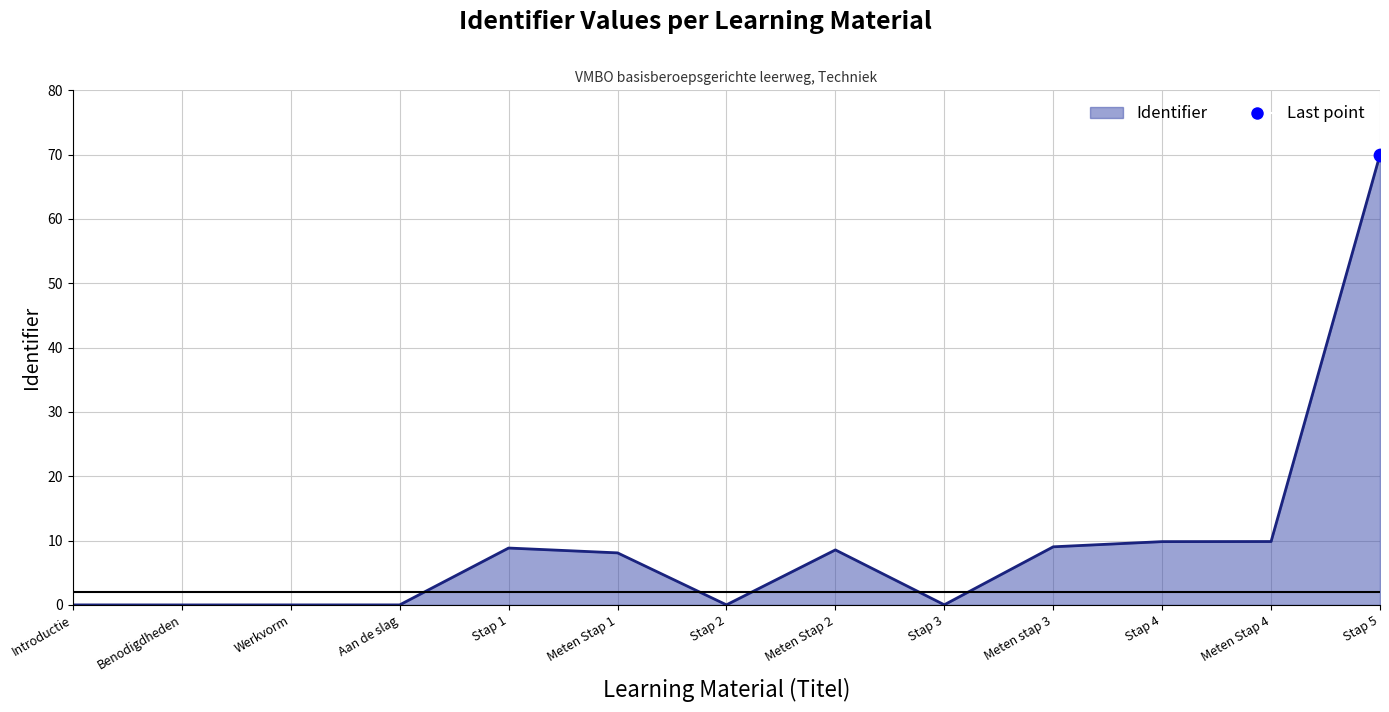

Between Meten stap 3 and Introductie, which is larger?

Meten stap 3